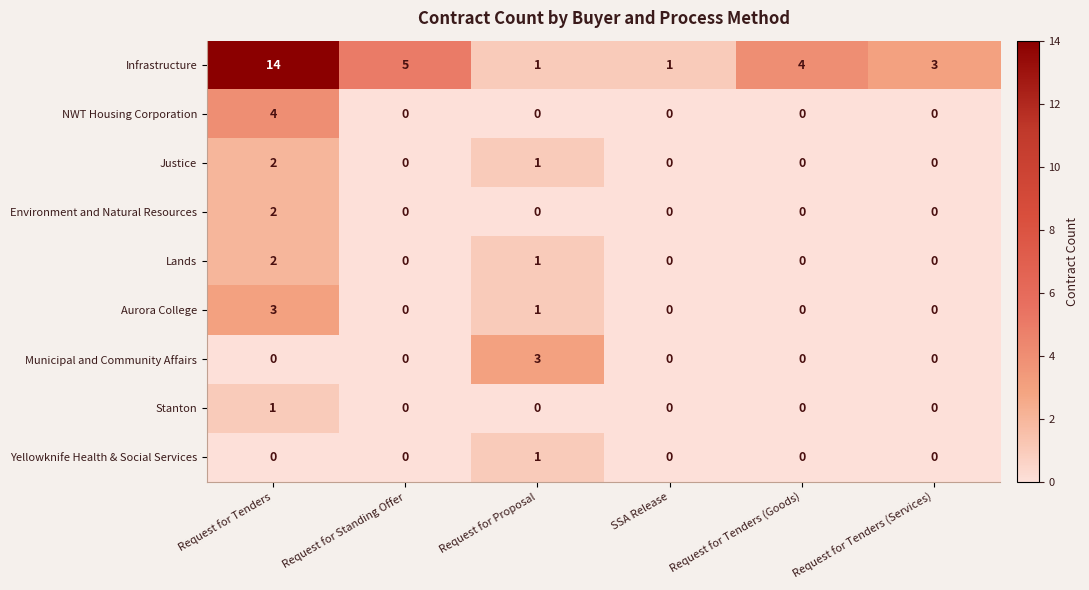

Which series changed the most between Request for Tenders (Goods) and Request for Tenders (Services)?

Infrastructure